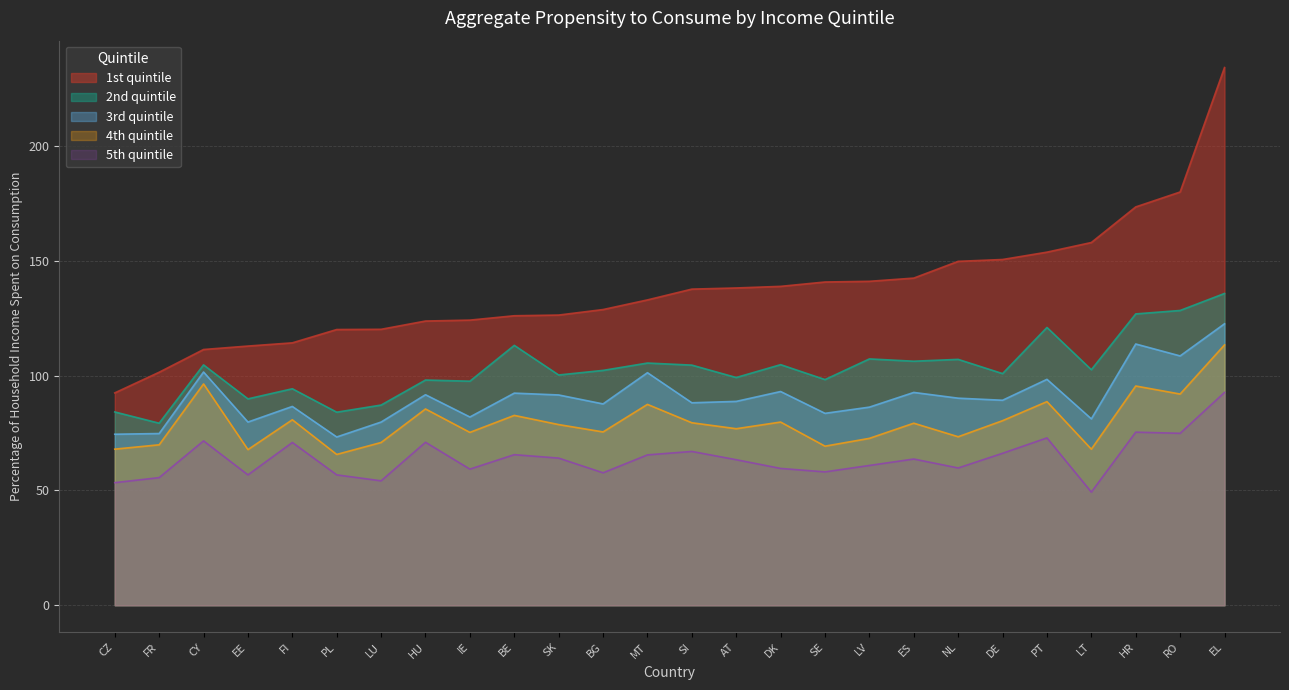

Reading left to right, transcribe all the data shown in this chart.

1st quintile: 92.5	101.5	111.4	112.9	114.3	120.1	120.2	123.8	124.2	126.1	126.4	128.8	133.0	137.7	138.2	138.9	140.8	141.1	142.5	149.8	150.6	153.8	158.0	173.5	180.0	234.2
2nd quintile: 84.2	79.3	104.7	89.9	94.3	84.1	87.2	98.1	97.6	113.2	100.3	102.3	105.5	104.6	99.2	104.8	98.3	107.3	106.3	107.1	100.9	121.0	102.6	126.9	128.4	135.8
3rd quintile: 74.5	74.8	101.6	79.8	86.6	73.3	79.8	91.7	82.0	92.4	91.6	87.7	101.3	88.2	88.8	93.1	83.6	86.3	92.7	90.2	89.3	98.4	81.2	113.8	108.6	122.6
4th quintile: 68.0	69.9	96.4	67.8	80.8	65.7	70.9	85.5	75.3	82.7	78.7	75.5	87.5	79.5	76.9	79.8	69.3	72.7	79.3	73.4	80.4	88.7	68.0	95.5	92.0	113.4
5th quintile: 53.4	55.6	71.6	56.8	70.9	56.8	54.2	71.0	59.3	65.6	64.1	57.7	65.5	67.0	63.4	59.6	58.1	60.9	63.7	59.8	66.2	72.9	49.3	75.4	74.9	92.7